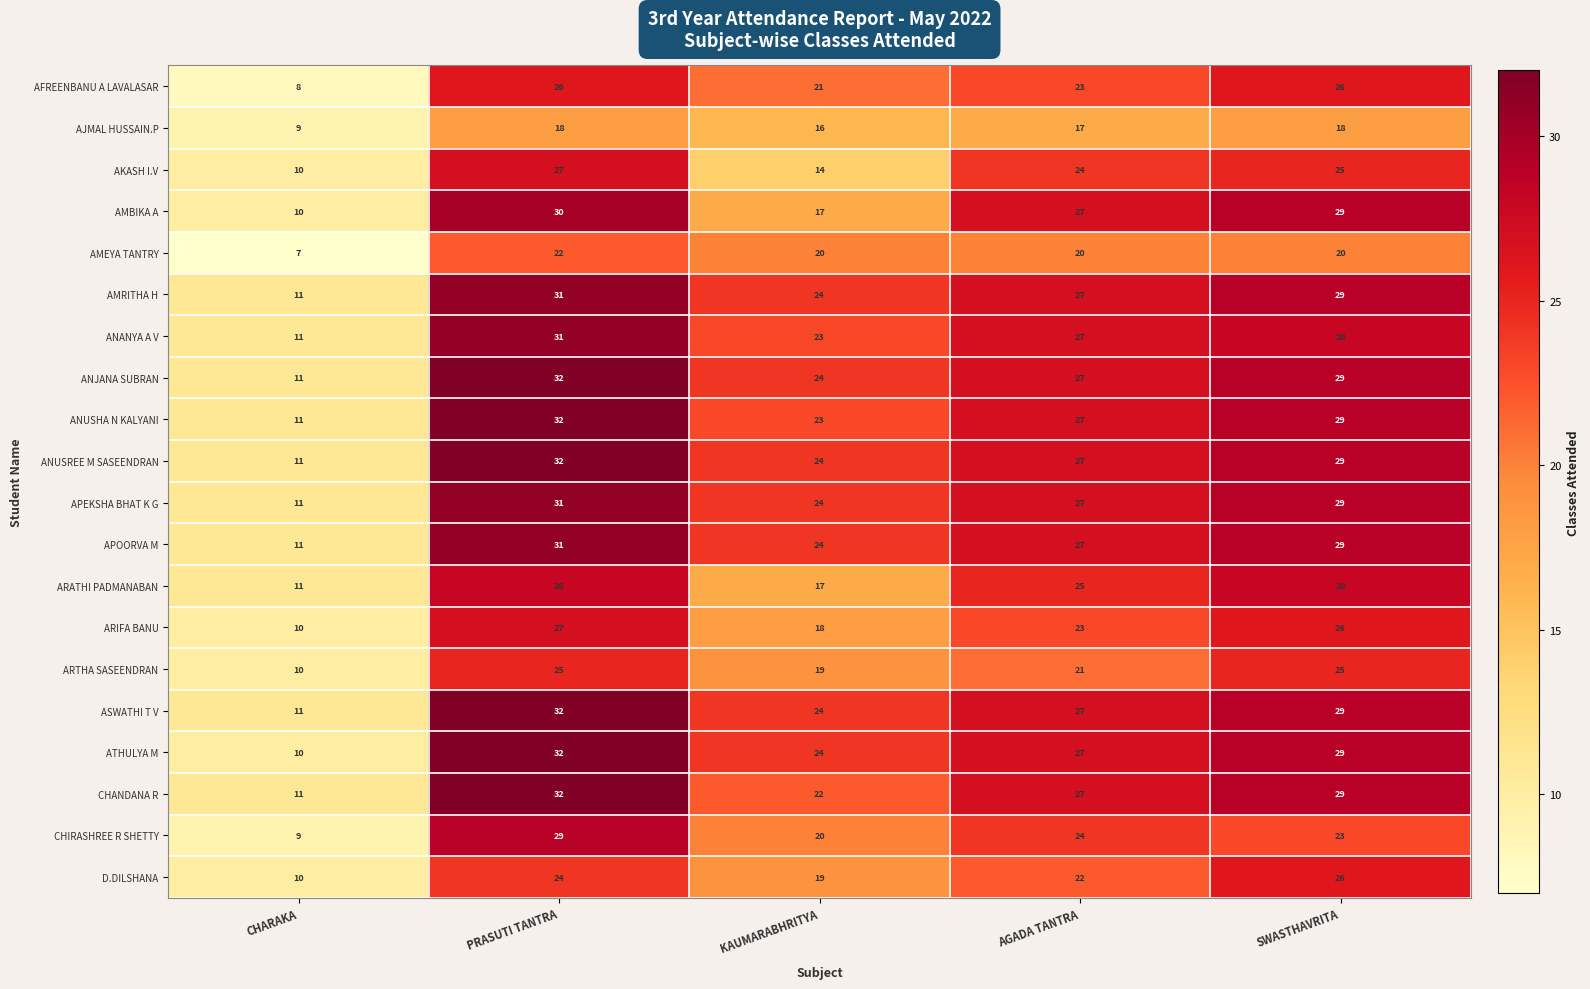

Which series has the largest range (max minus min)?

ATHULYA M